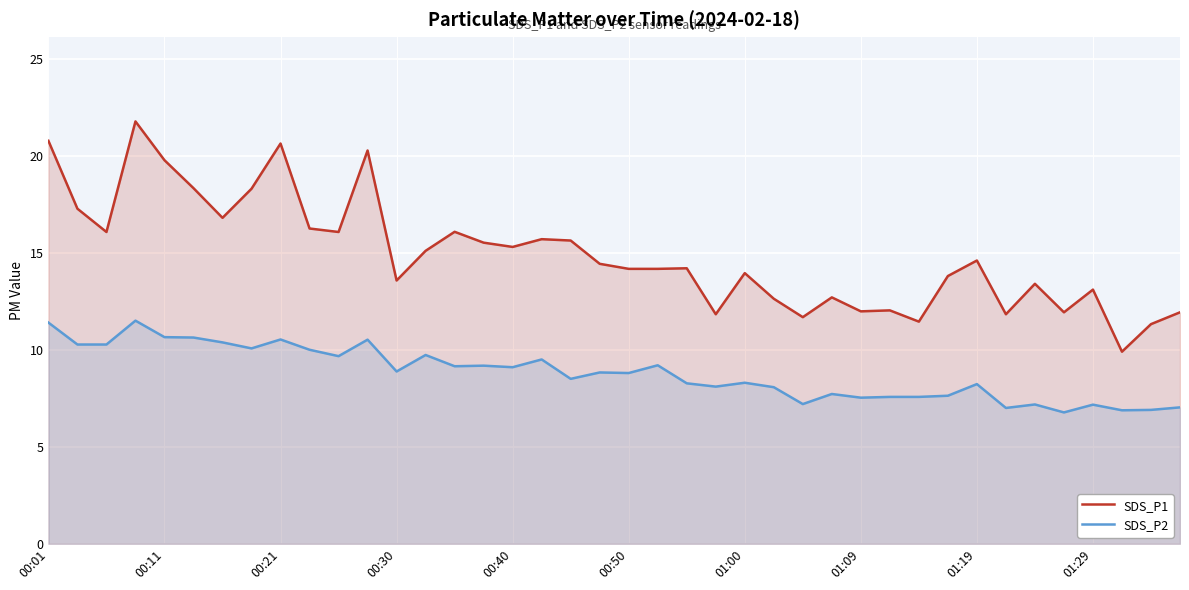

True or false: SDS_P1 has more than 2 points higher than both neighbors.

True